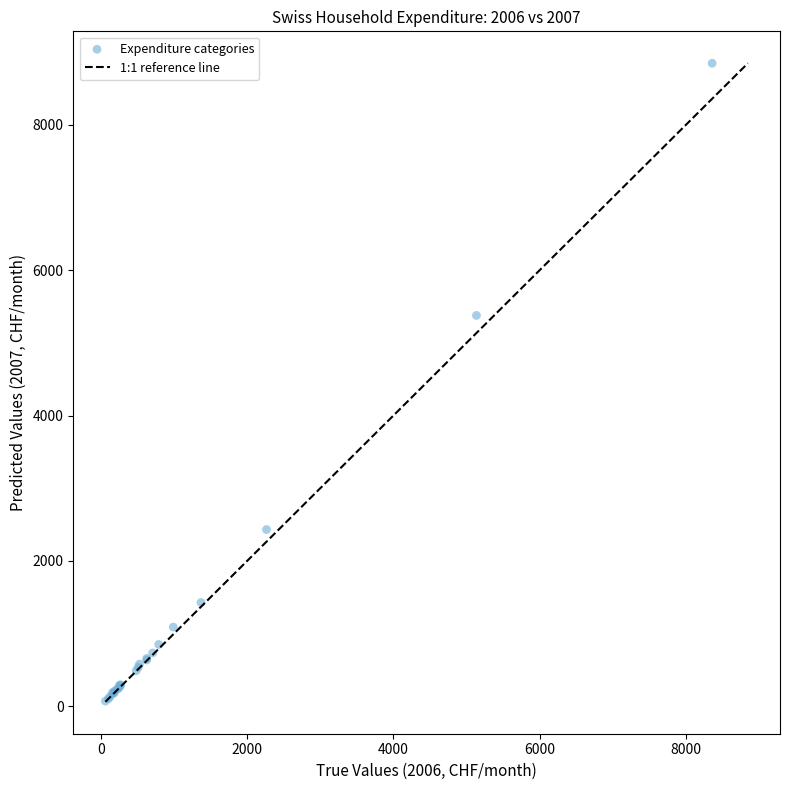

What Y value in the scatter plot is closest to 4458?

5377.0